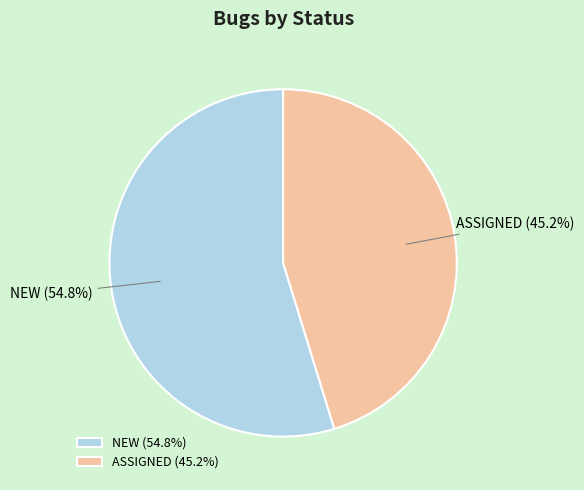

To the nearest percent, what percentage of the pie is NEW?

55%